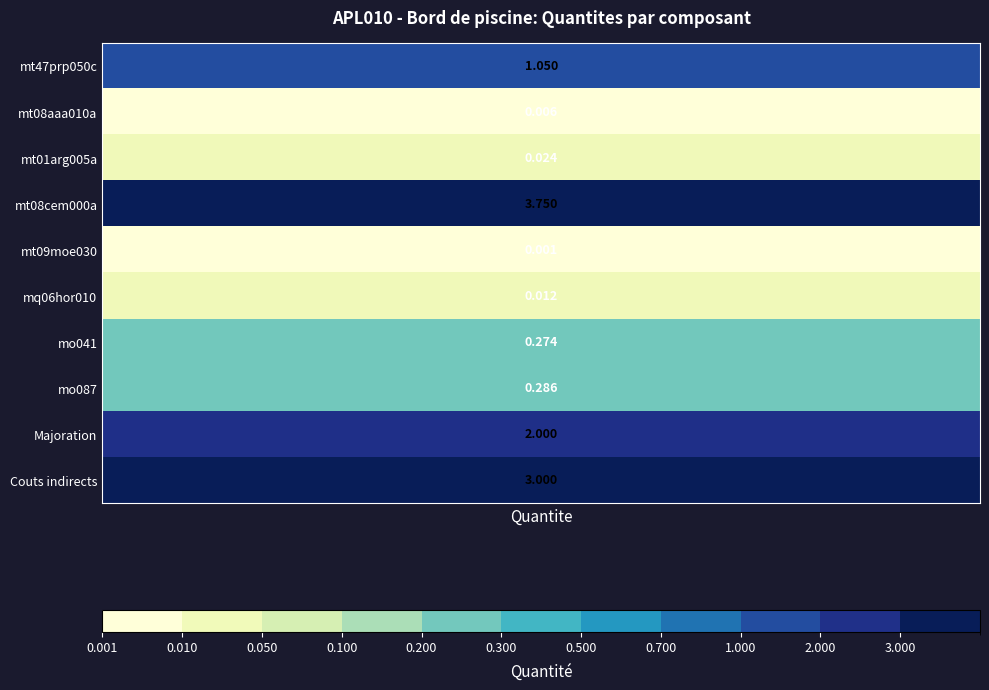

At how many categories does at least one series exceed 3?

1